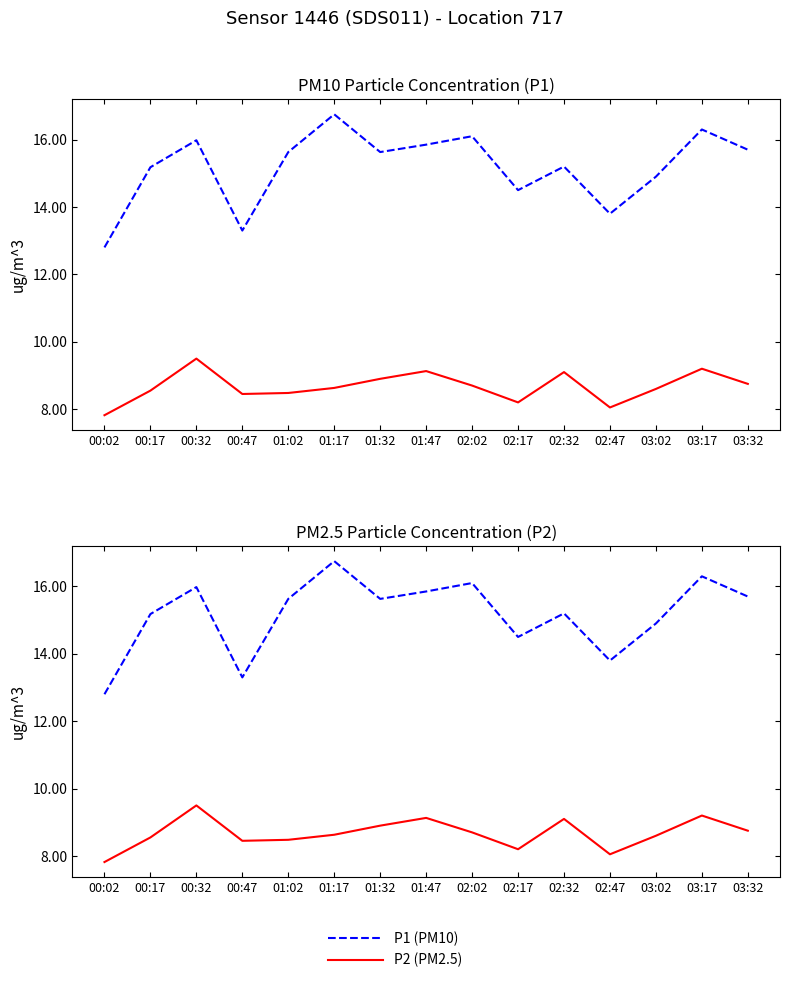

True or false: P2 (PM2.5) and P1 (PM10) intersect in this chart.

False